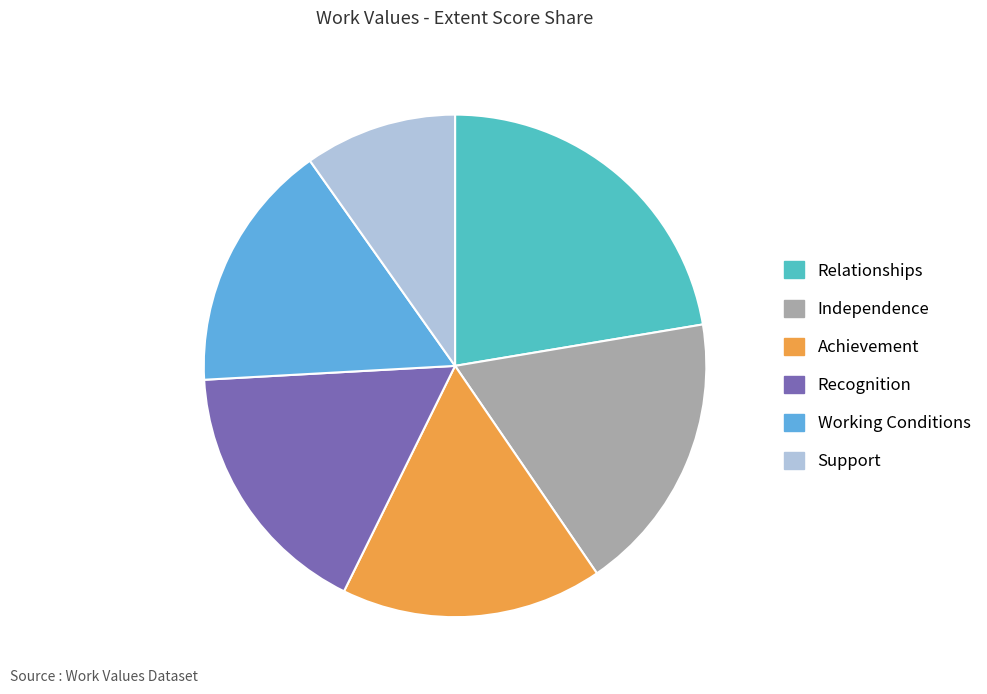

Approximately how many times larger is the value at Working Conditions compared to Recognition?

1.0